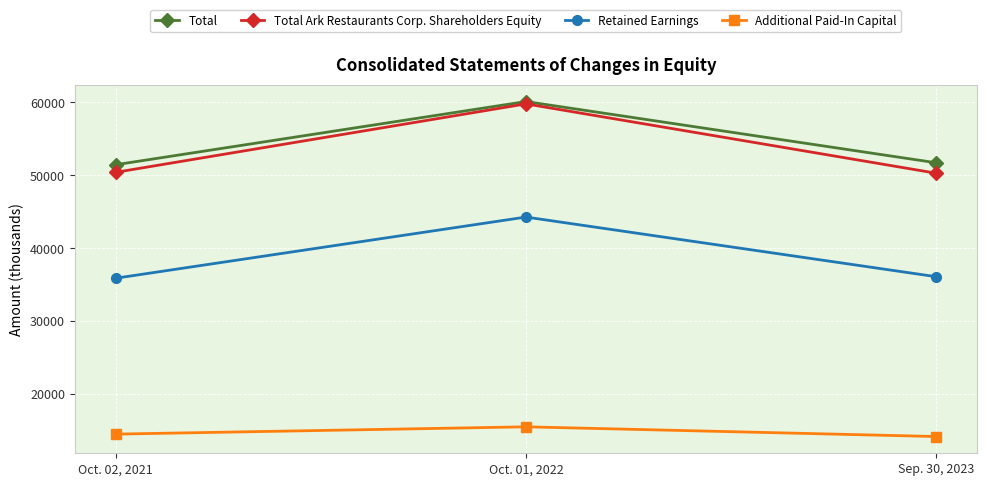

Where is Total Ark Restaurants Corp. Shareholders Equity nearest to the value 55044?

Oct. 02, 2021